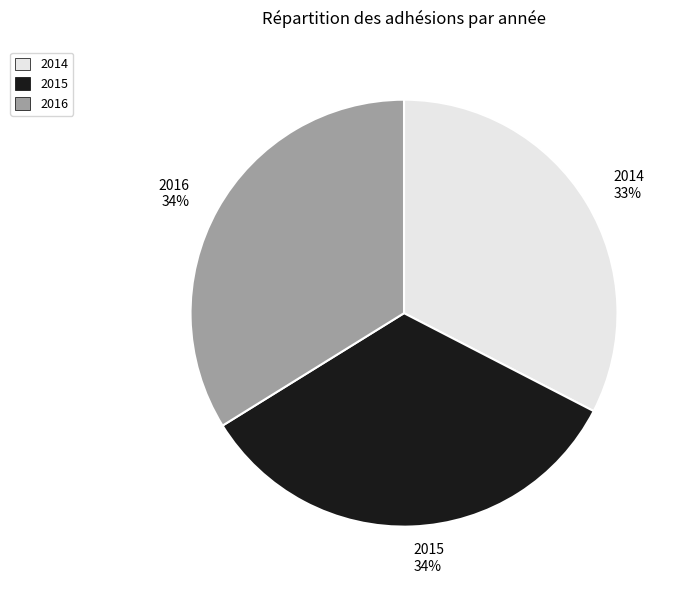

To the nearest percent, what is the average slice percentage?

33%